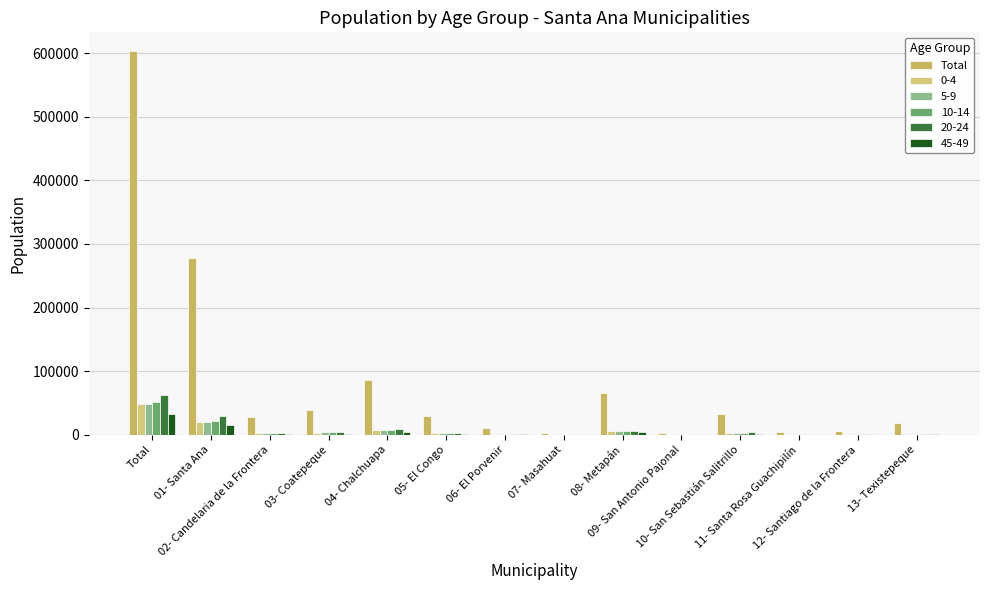

How many categories are shown in the chart?

14